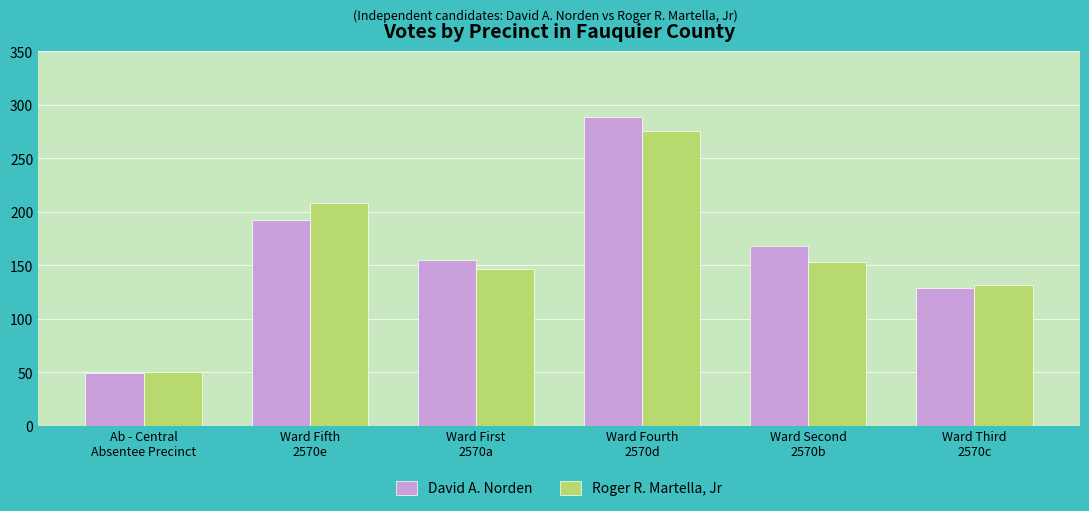

List the series in order of their overall mean, highest first.

David A. Norden, Roger R. Martella, Jr